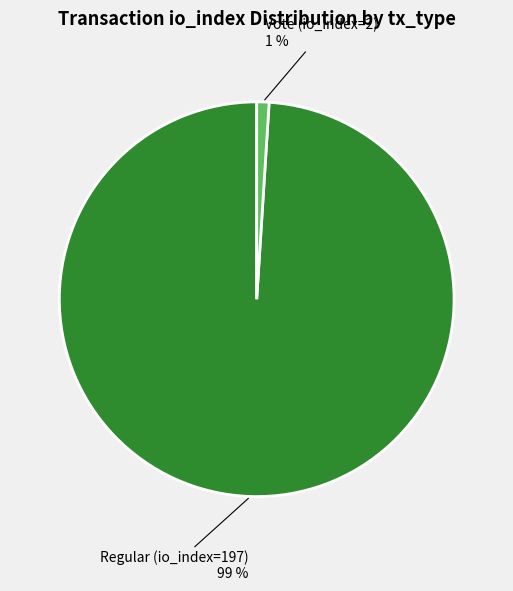

Which has a higher value, Regular (io_index=197) or Vote (io_index=2)?

Regular (io_index=197)